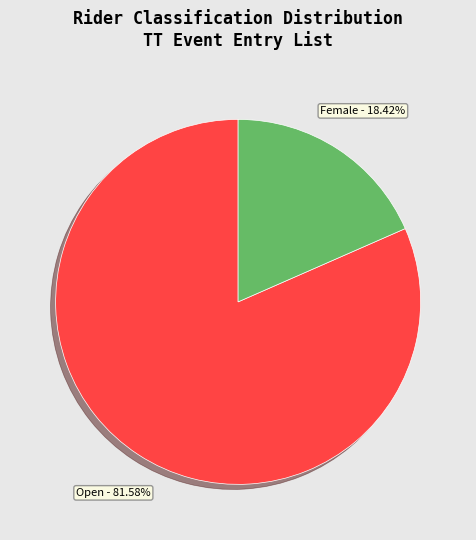

How many slices are in this pie chart?

2